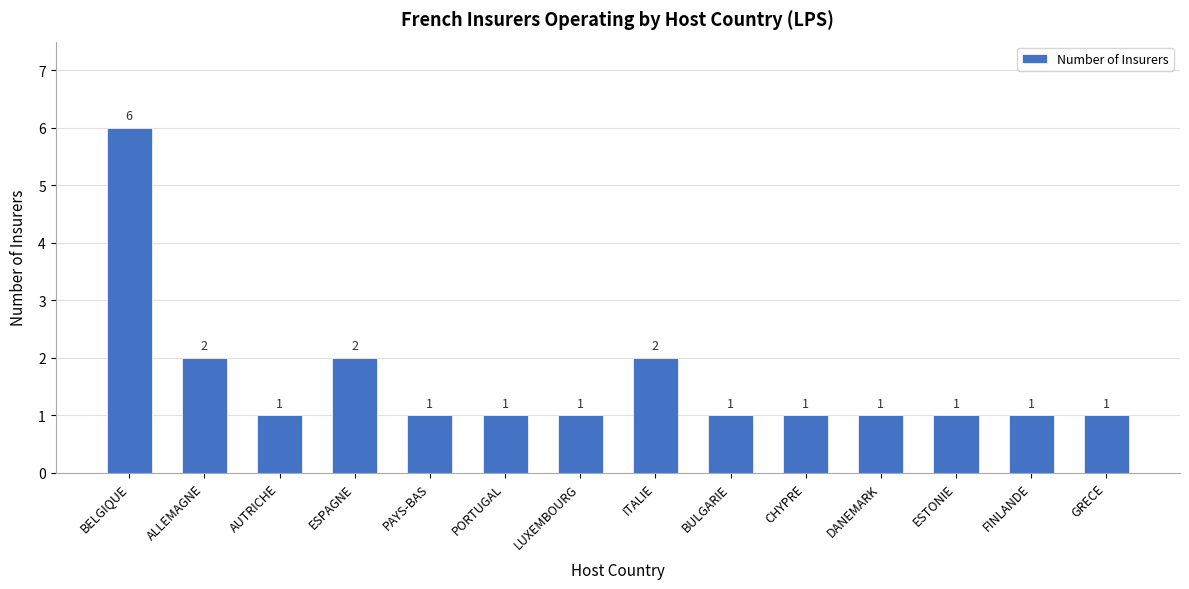

True or false: the data shows 1 at ITALIE.

False